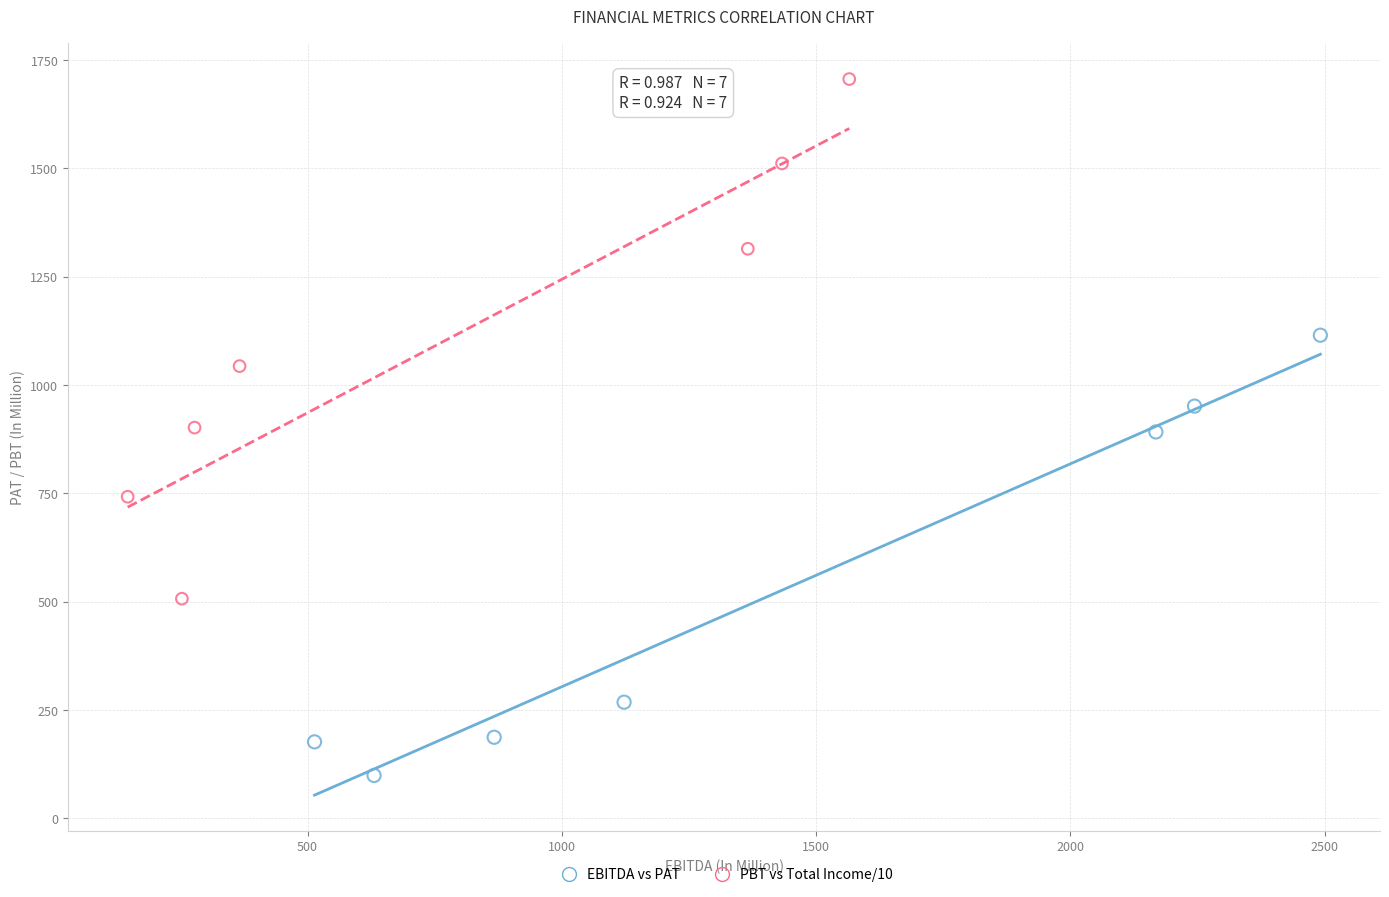

Which series has the largest Y range (max minus min)?

PBT vs Total Income/10